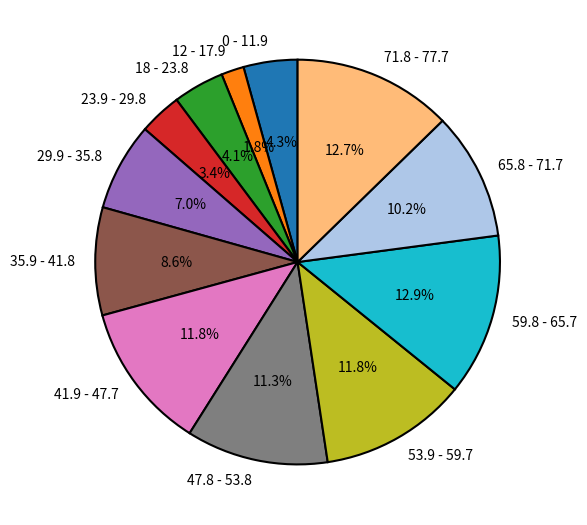

Is there any slice that represents more than half of the pie?

No